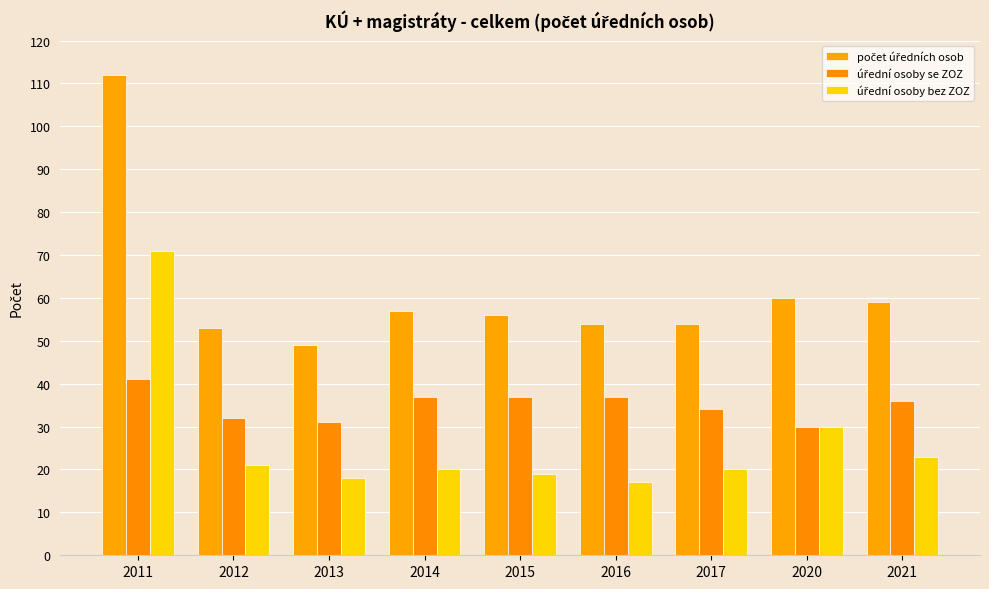

What is the difference between the úřední osoby se ZOZ values at 2011 and 2016?

4